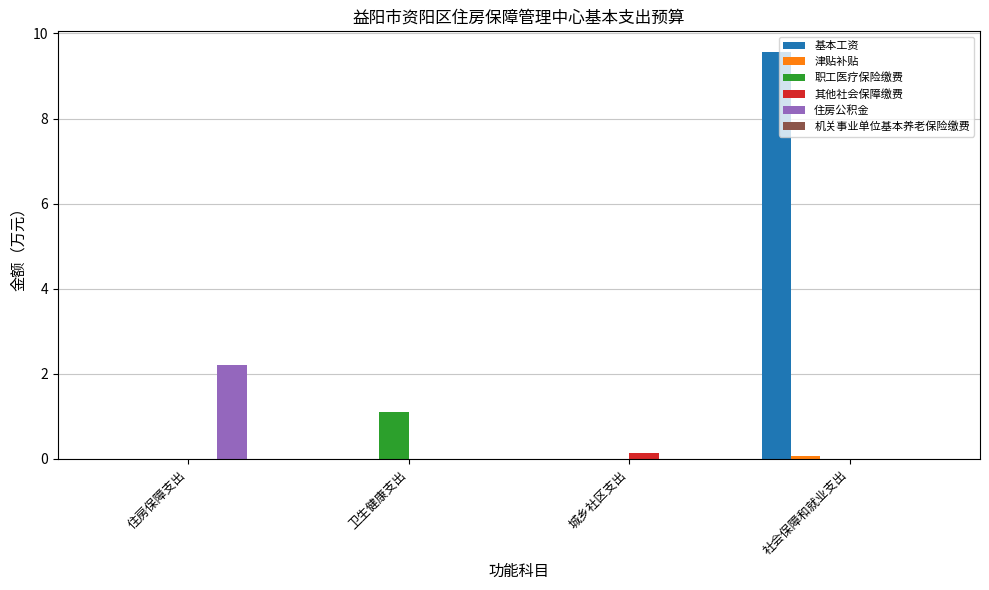

Count the number of data series in this chart.

5